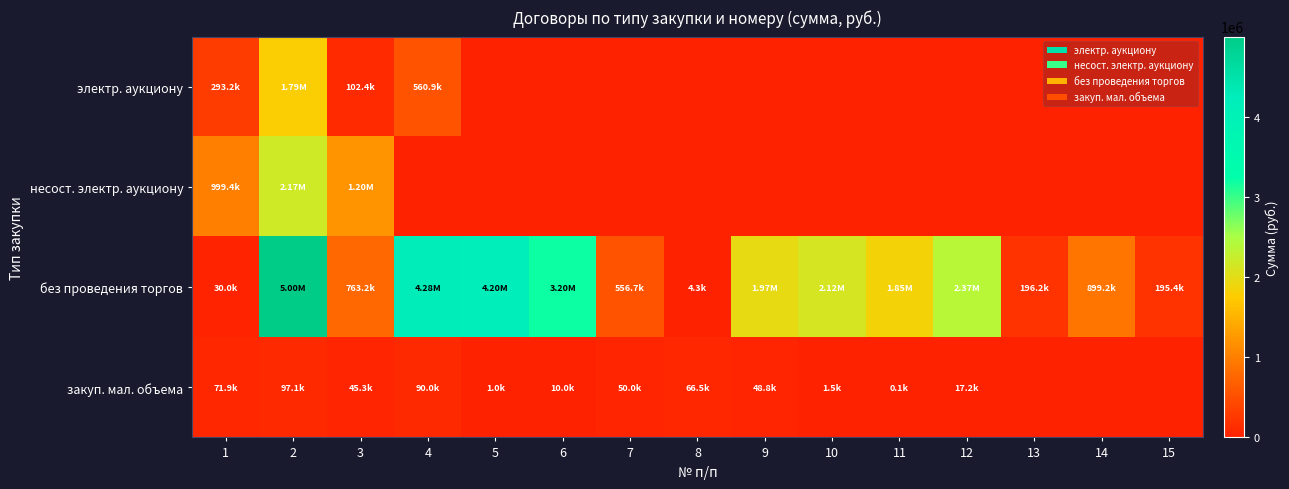

What is the total value across all series at 9?

2017743.7